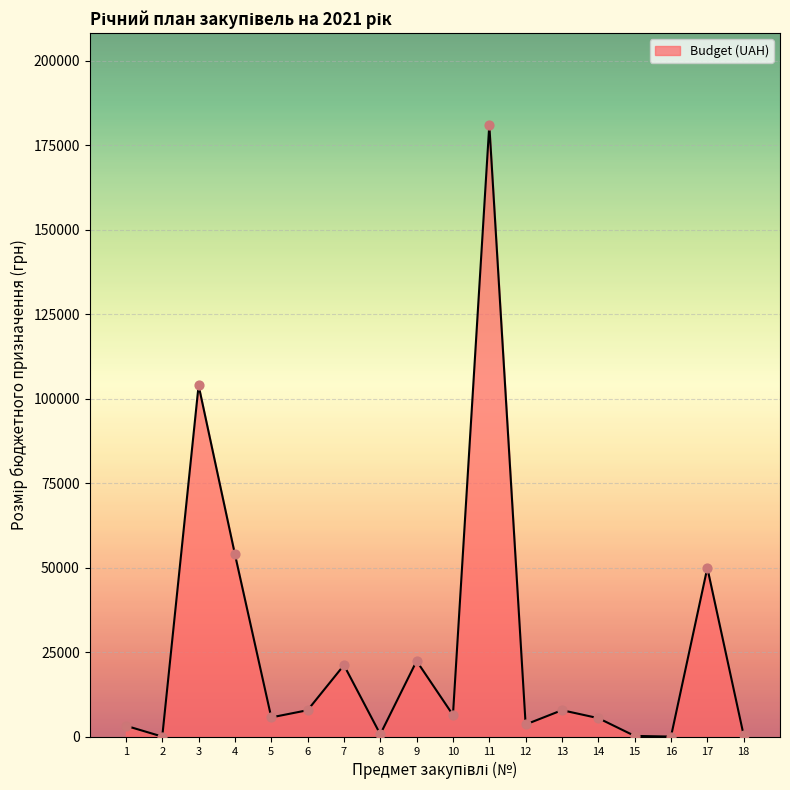

What is the greatest value displayed?

180950.0